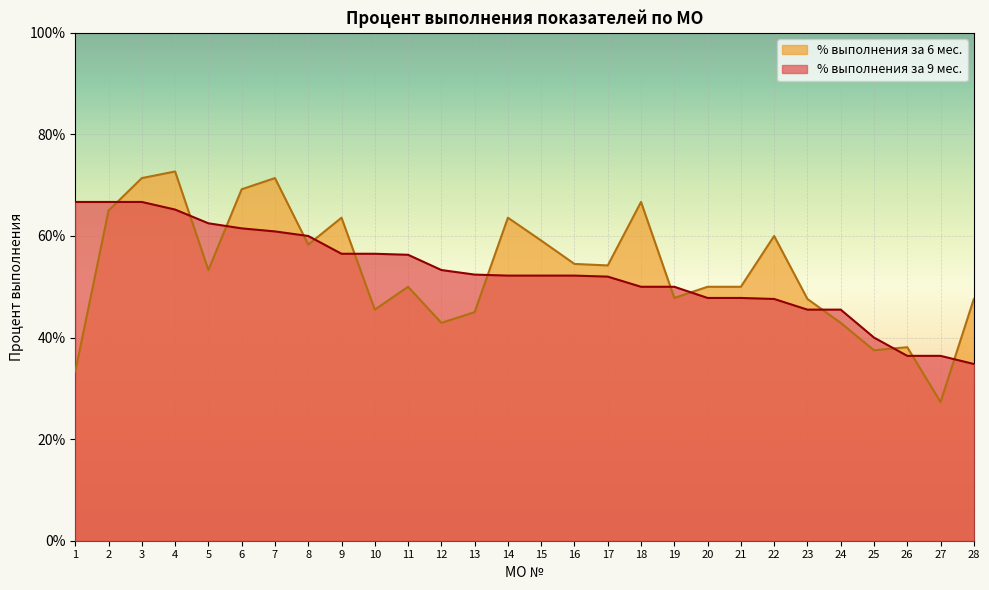

Reading right to left, what are all the values shown in this chart?

% выполнения за 9 мес.: 0.3	0.4	0.4	0.4	0.5	0.5	0.5	0.5	0.5	0.5	0.5	0.5	0.5	0.5	0.5	0.5	0.5	0.6	0.6	0.6	0.6	0.6	0.6	0.6	0.7	0.7	0.7	0.7
% выполнения за 6 мес.: 0.5	0.3	0.4	0.4	0.4	0.5	0.6	0.5	0.5	0.5	0.7	0.5	0.5	0.6	0.6	0.5	0.4	0.5	0.5	0.6	0.6	0.7	0.7	0.5	0.7	0.7	0.7	0.3